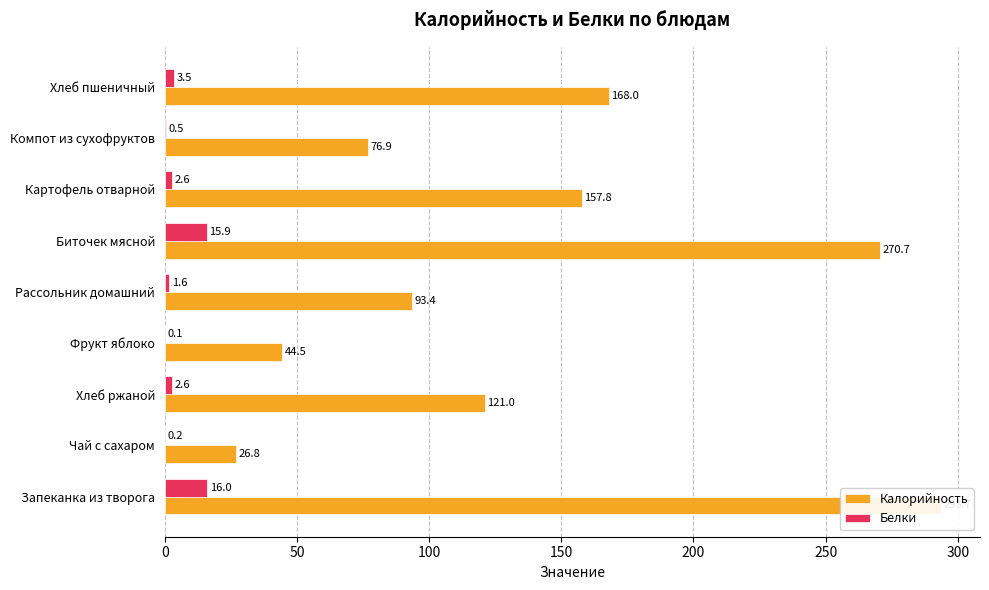

Reading right to left, what are all the values shown in this chart?

Калорийность: 168.0	76.9	157.8	270.7	93.4	44.5	121.0	26.8	293.7
Белки: 3.5	0.5	2.6	15.9	1.6	0.1	2.6	0.2	16.0